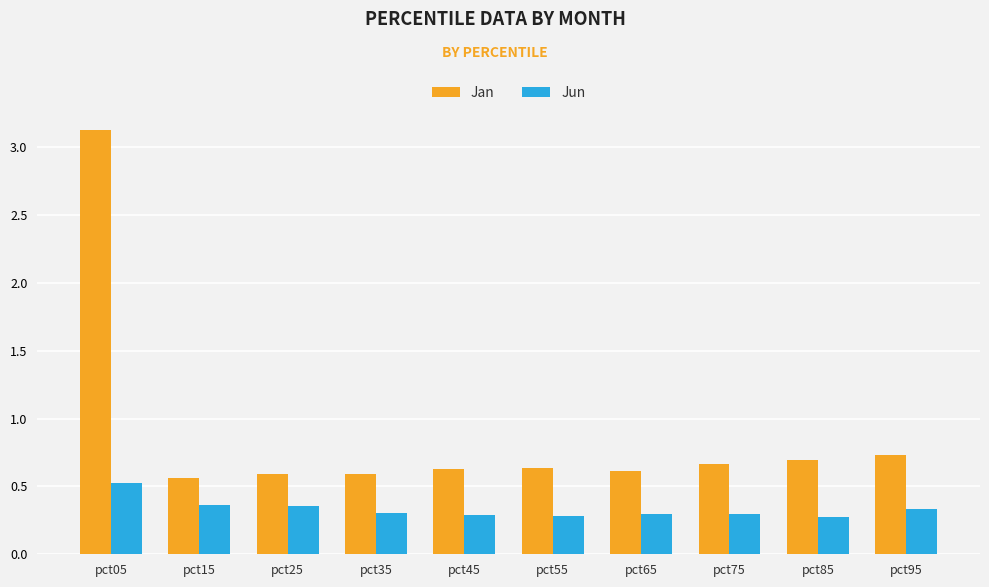

The Jun series shows 0.1 at pct65. True or false?

False